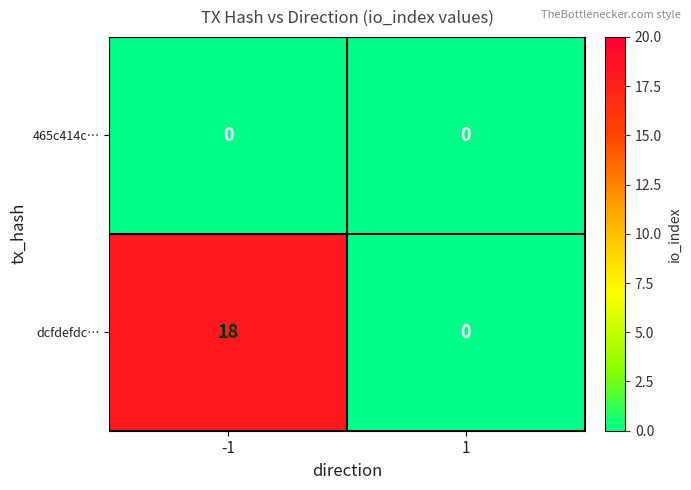

What is the greatest value displayed?

18